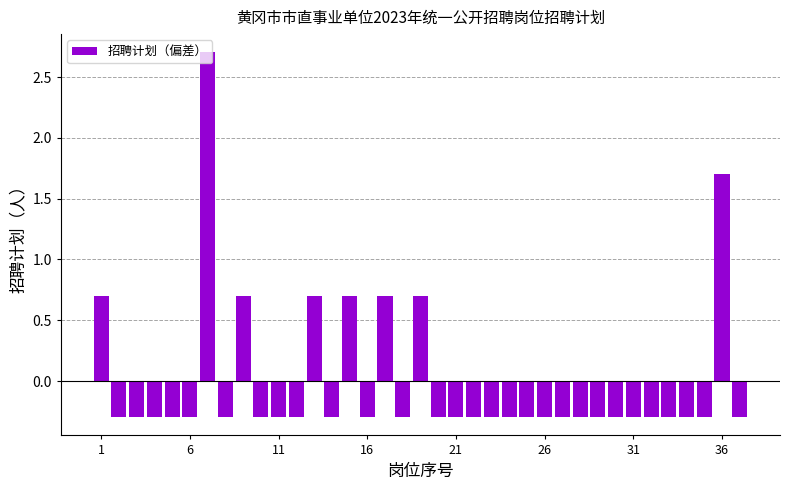

What is the value of the 12th bar from the left?

-0.3